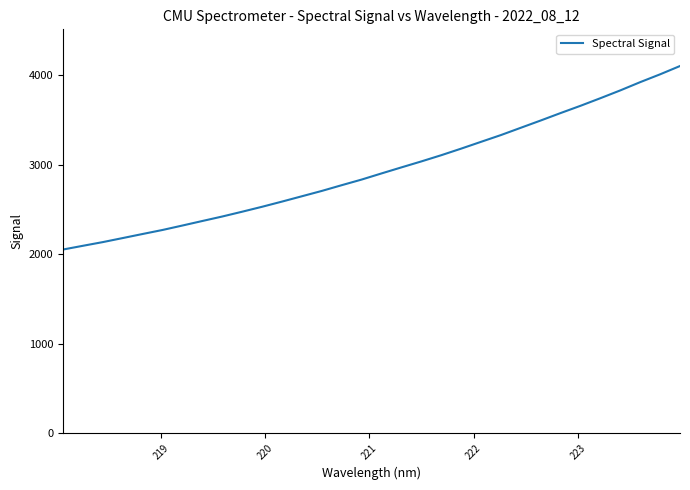

What is the minimum value shown in the chart?

2051.9